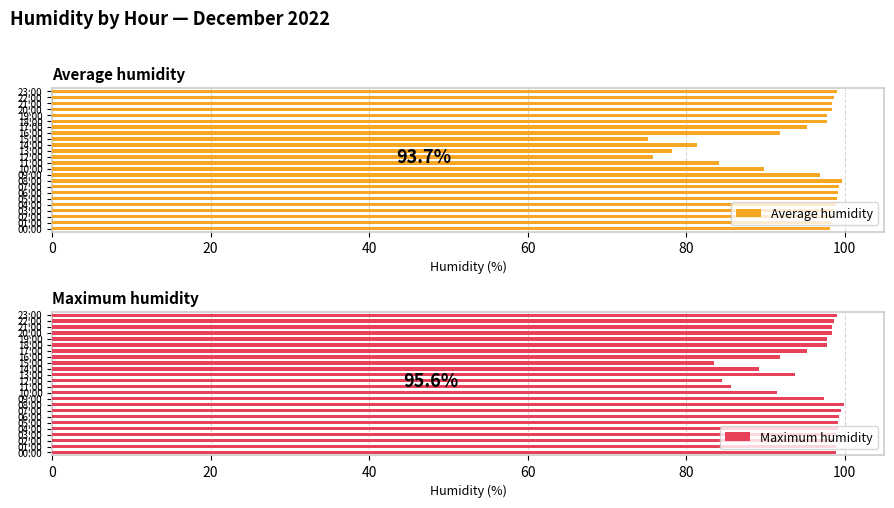

The Maximum humidity series shows 99.9 at 08:00. True or false?

True